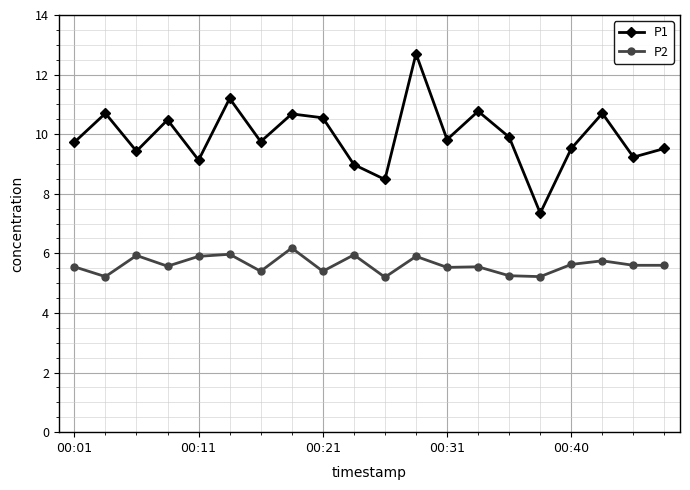

List the series in order of their peak value, lowest first.

P2, P1